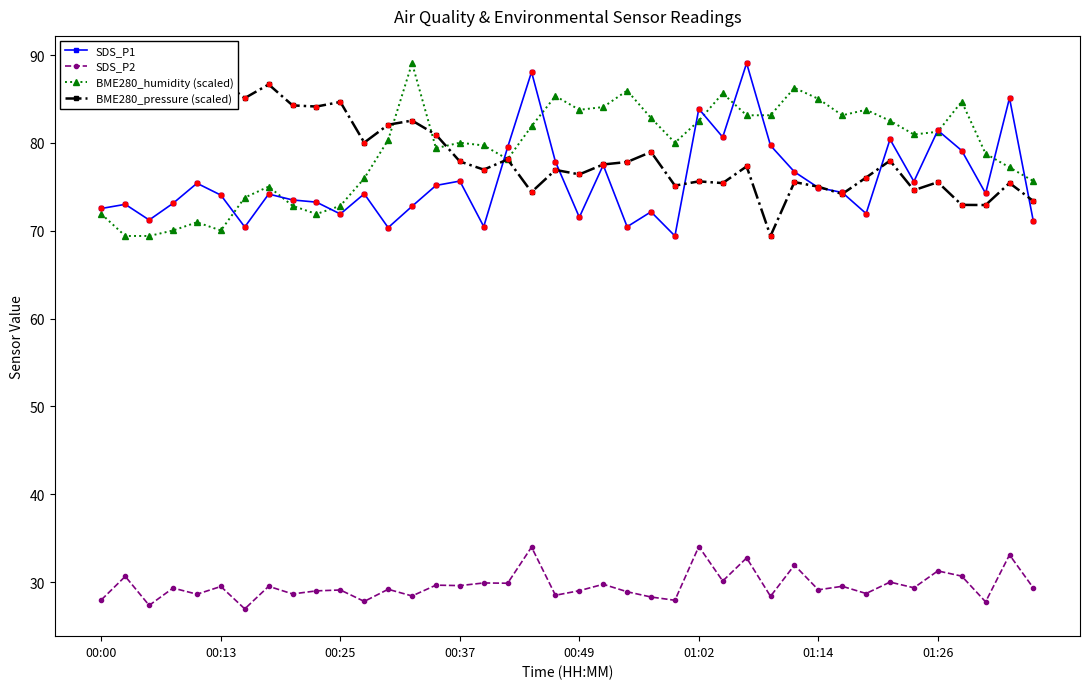

What is the total value across all series at 13?

272.8